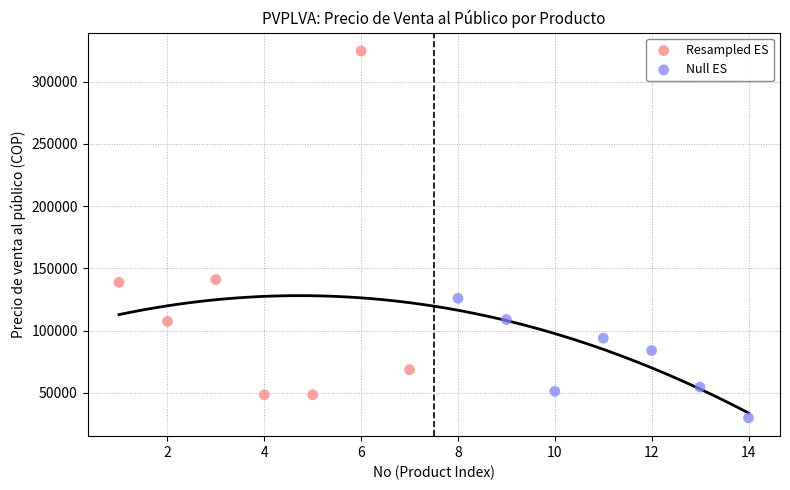

Which series contains the lowest Y value?

Null ES